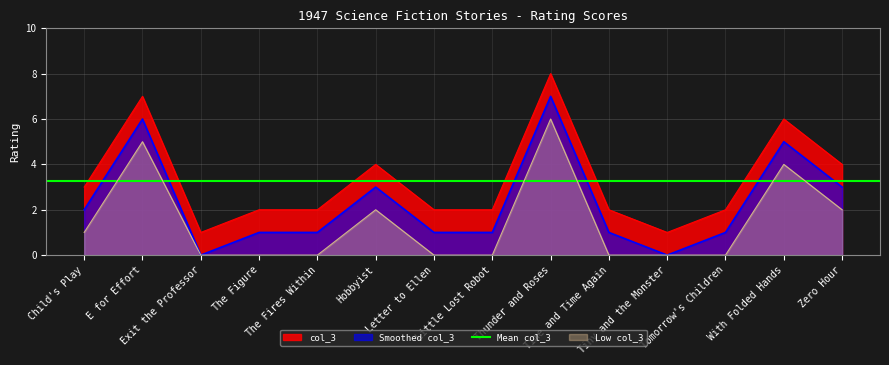

Rank the categories by value from highest to lowest.

Thunder and Roses, E for Effort, With Folded Hands, Hobbyist, Zero Hour, Child's Play, The Figure, The Fires Within, Letter to Ellen, Little Lost Robot, Time and Time Again, Tomorrow's Children, Exit the Professor, Tiny and the Monster